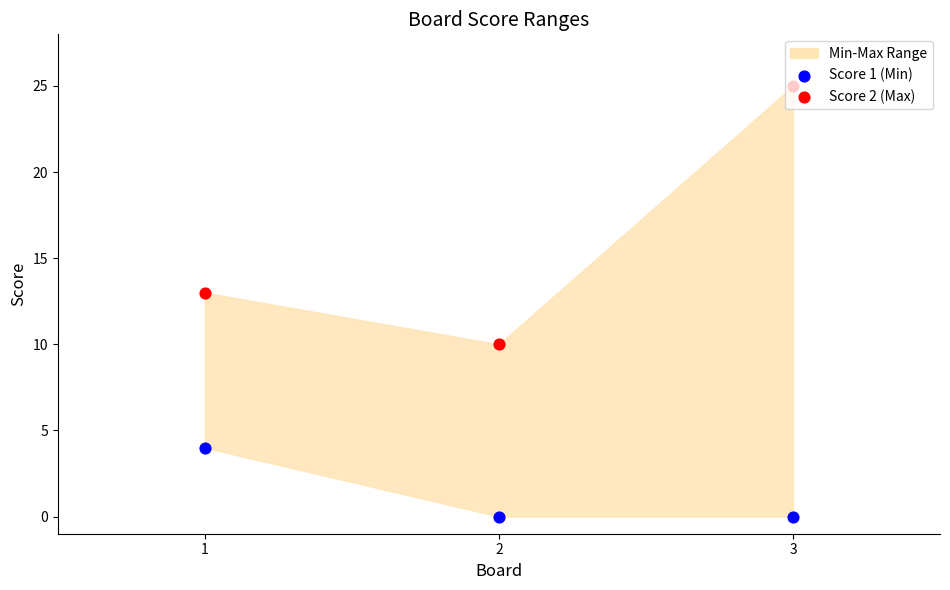

Which series has the largest total across all categories?

Score 2 (Max)